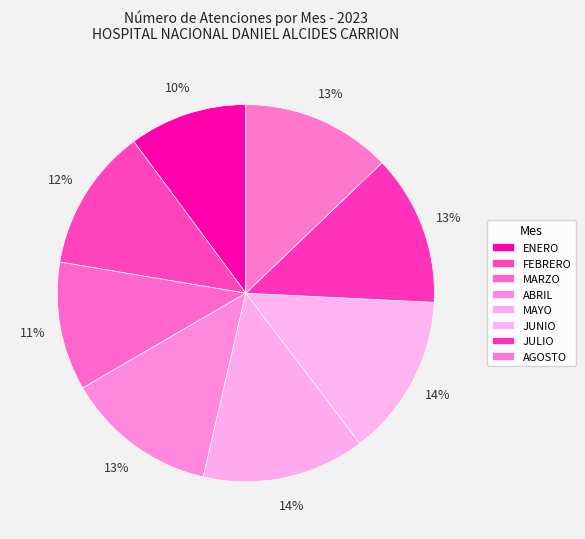

How many segments does this pie chart have?

8